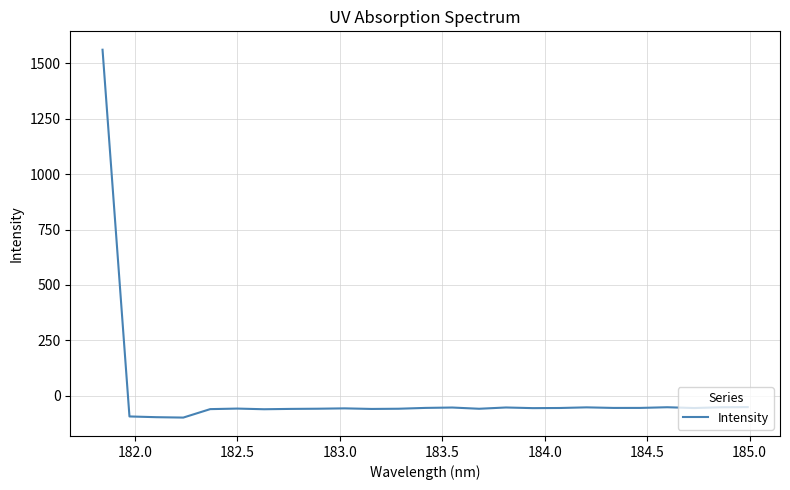

What is the average value?

3.8